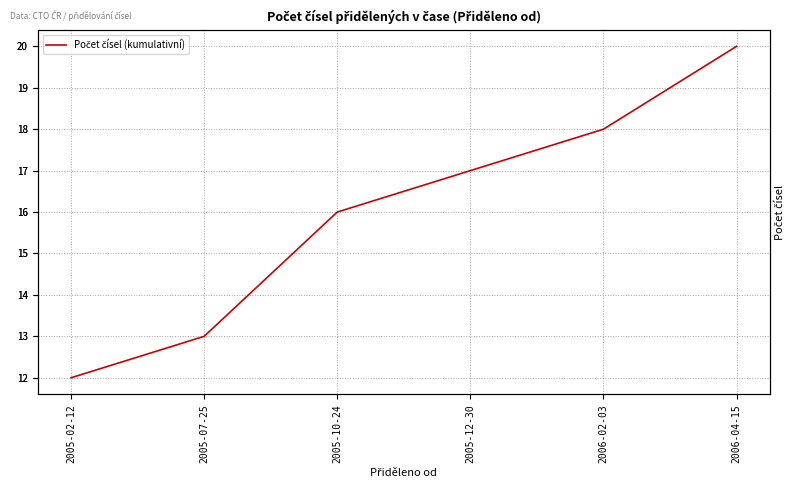

What is the difference between the second highest and second lowest values?

5